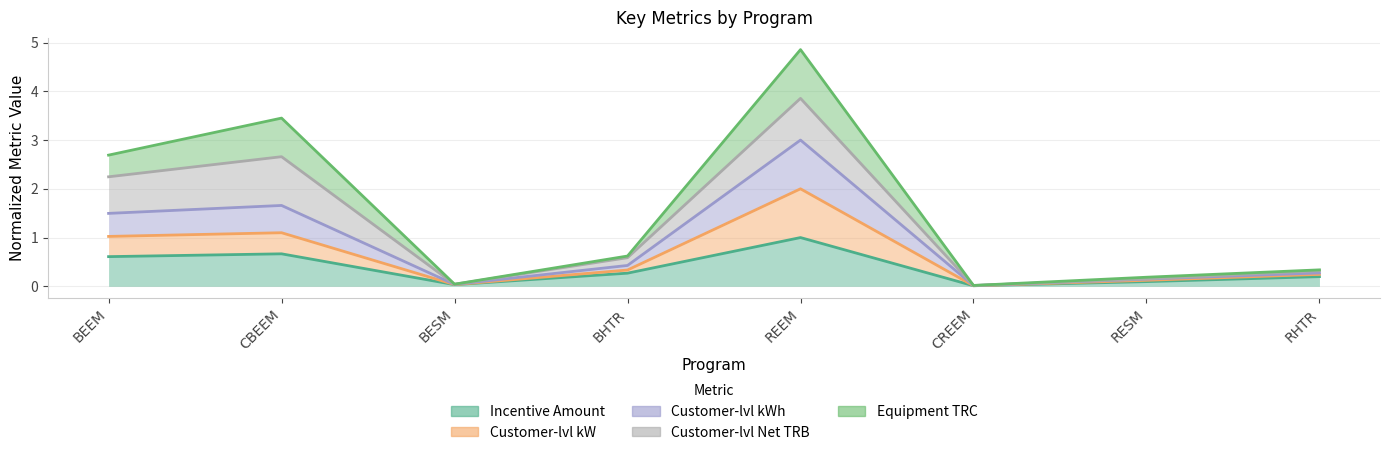

What is the approximate value of Equipment TRC at BEEM?

2.7